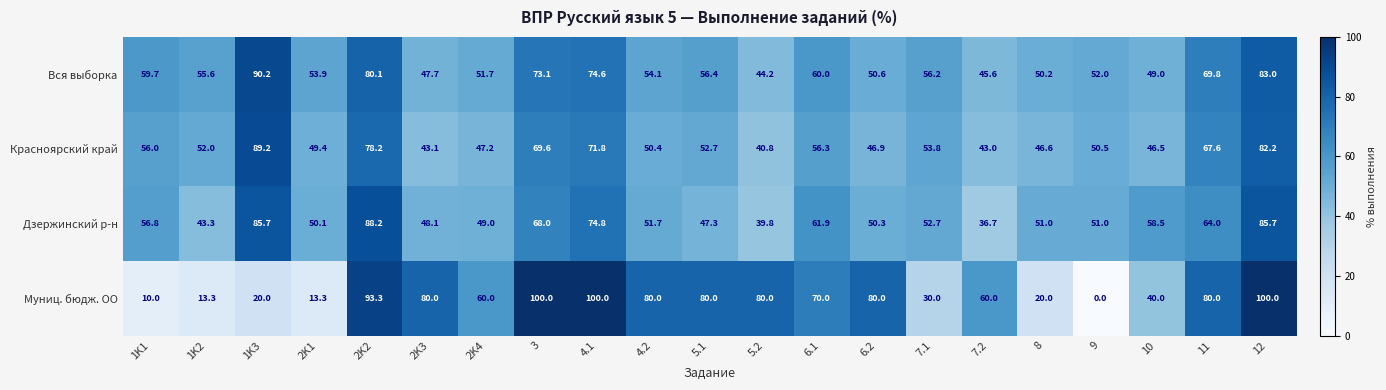

The Вся выборка series shows 83.0 at 12. True or false?

True